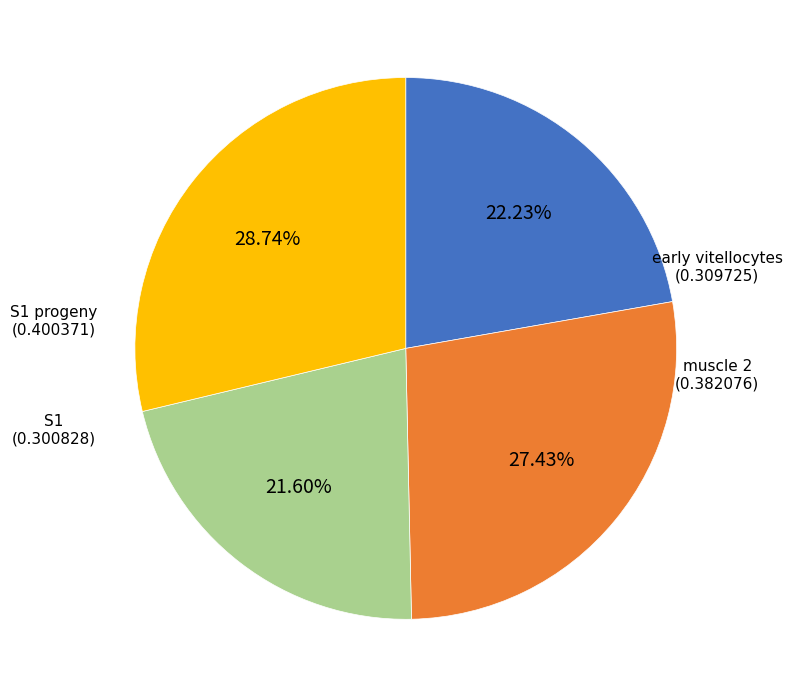

Is there a majority slice in this chart?

No